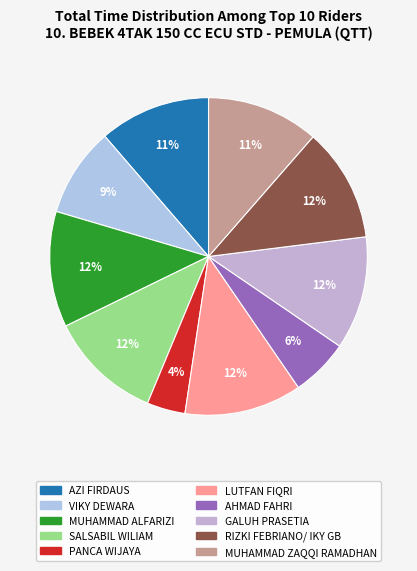

To the nearest percent, what percentage of the pie is RIZKI FEBRIANO/ IKY GB?

12%